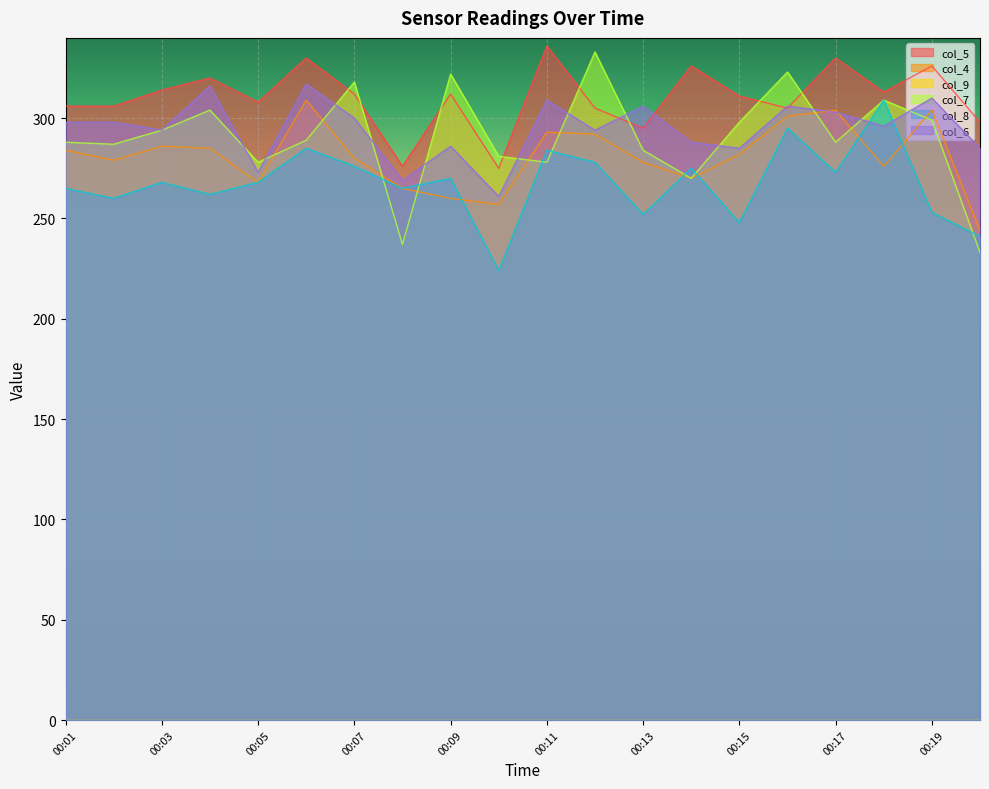

What is the smallest value displayed?

0